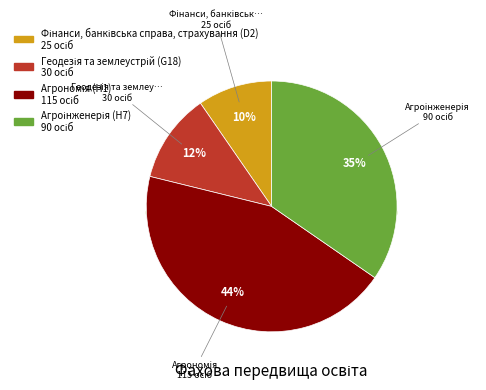

To the nearest percent, what is the difference between the Геодезія та землеустрій (G18) and Агроінженерія (H7) slice percentages?

23%